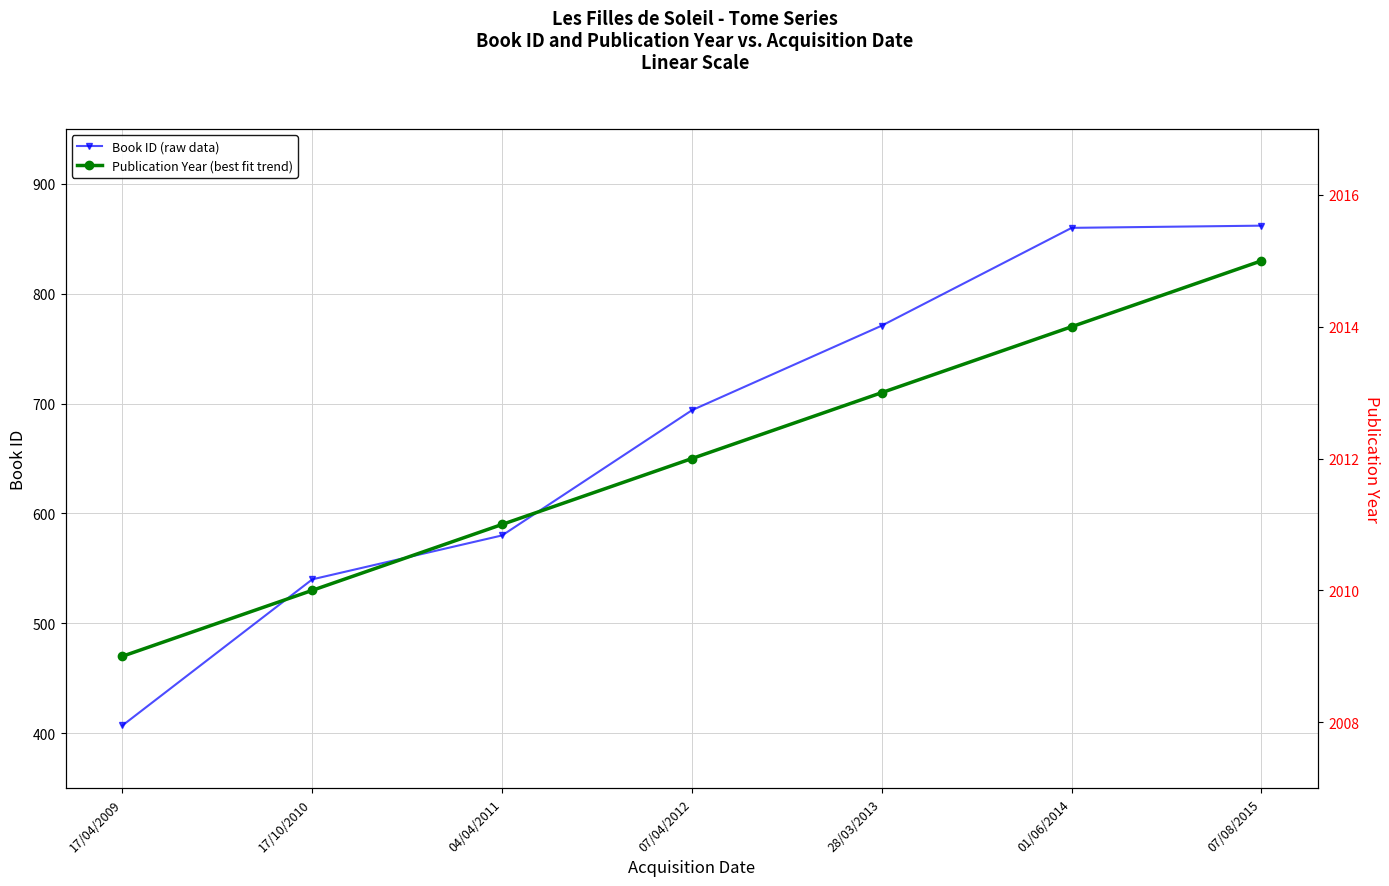

What is the approximate value of Book ID (raw data) at 04/04/2011, to the nearest 5?

580